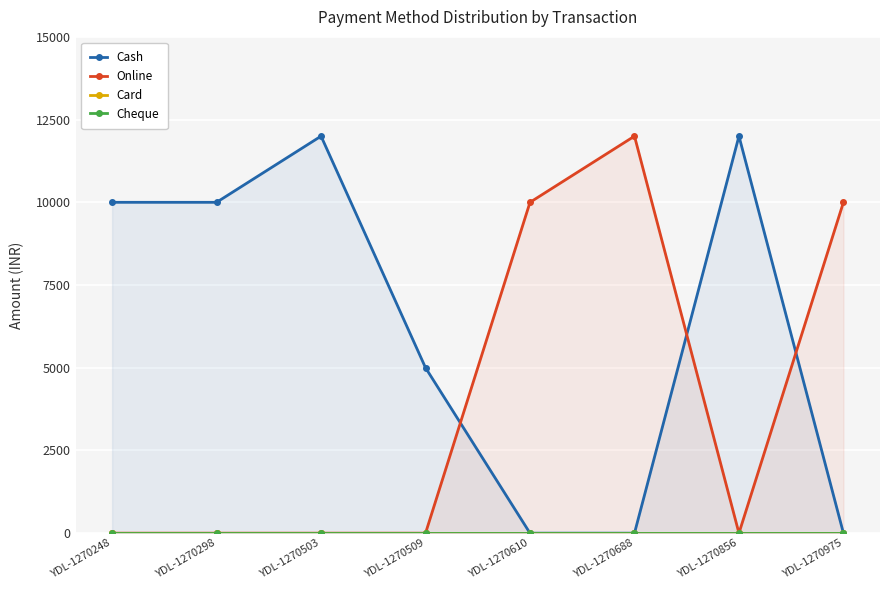

What value does the Cash series have at YDL-1270248?

10000